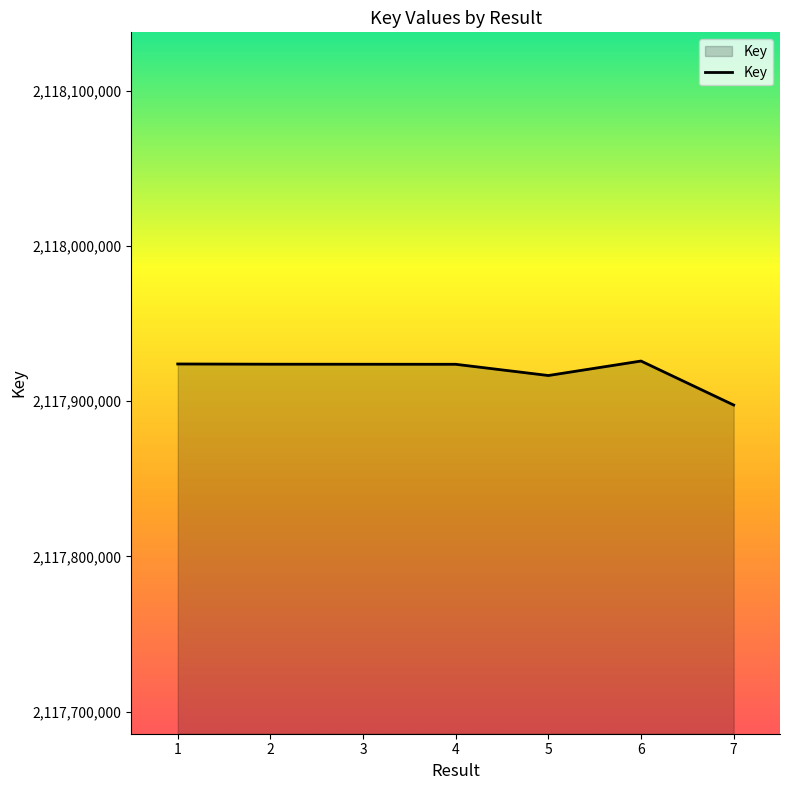

What is the maximum value shown in the chart?

2117925922